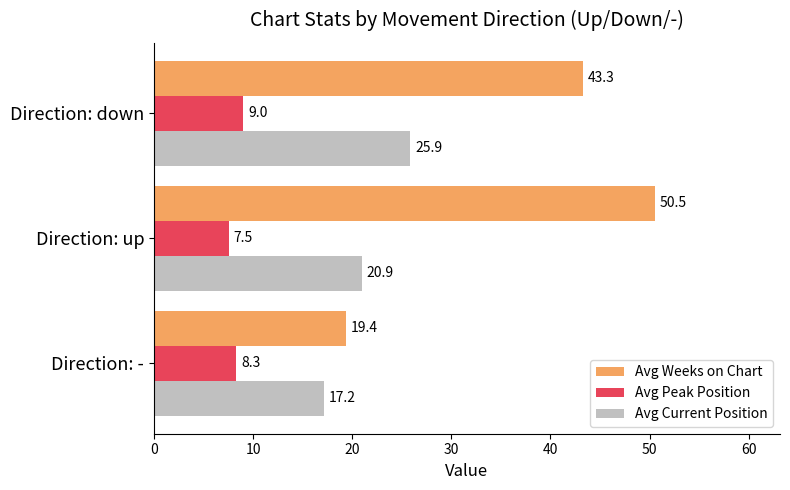

Which series has the widest spread of values?

Avg Weeks on Chart